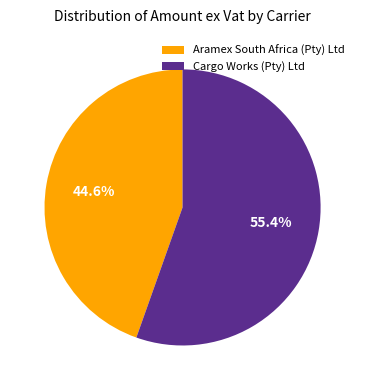

Does any single category account for the majority?

Yes